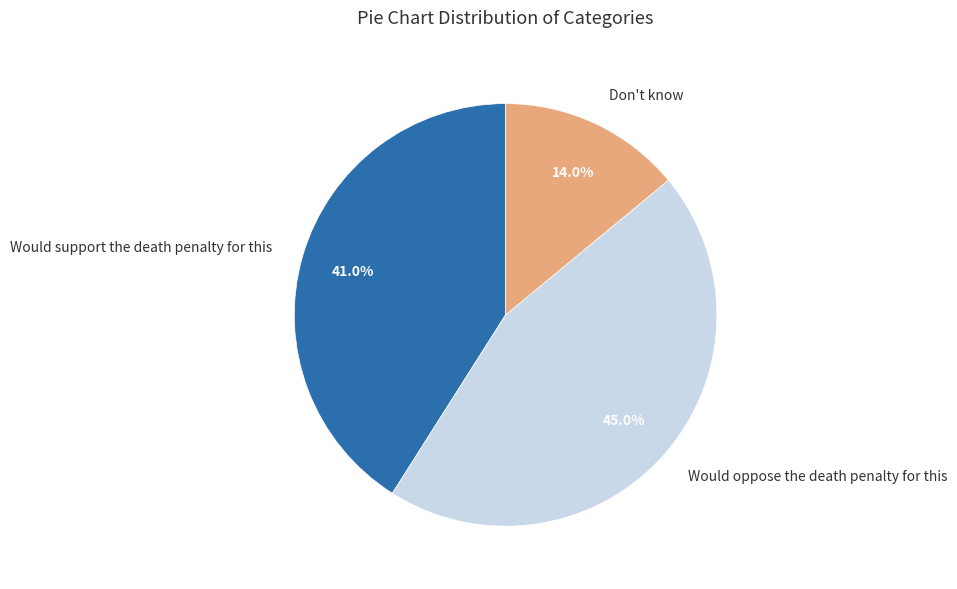

The Would support the death penalty for this slice represents 41% of the pie. True or false?

True